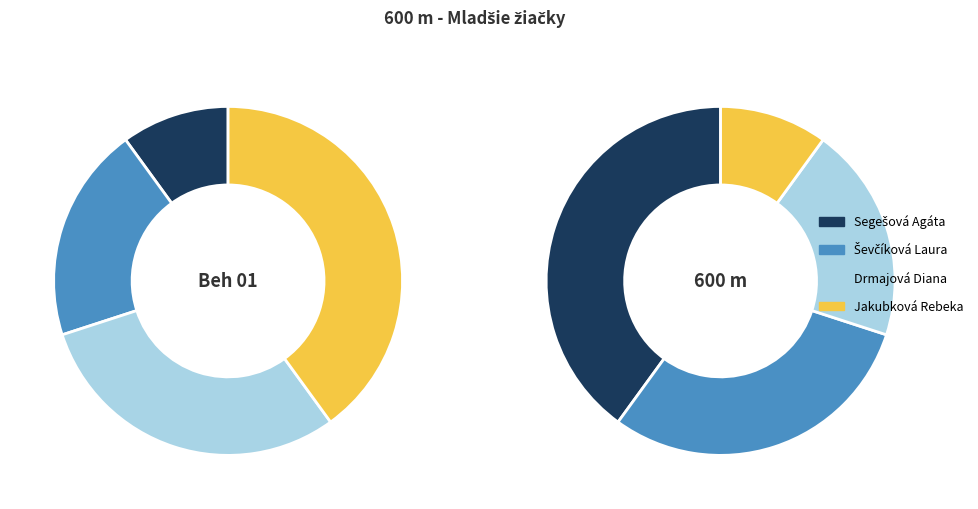

Is it true that Jakubková Rebeka is 32% of the pie?

False